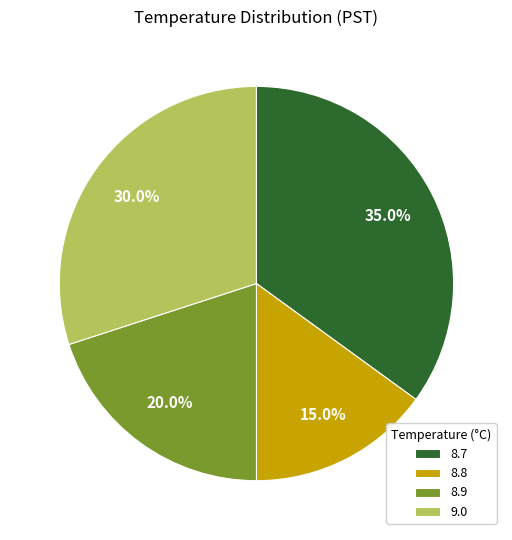

Which category has the biggest portion of the pie?

8.7